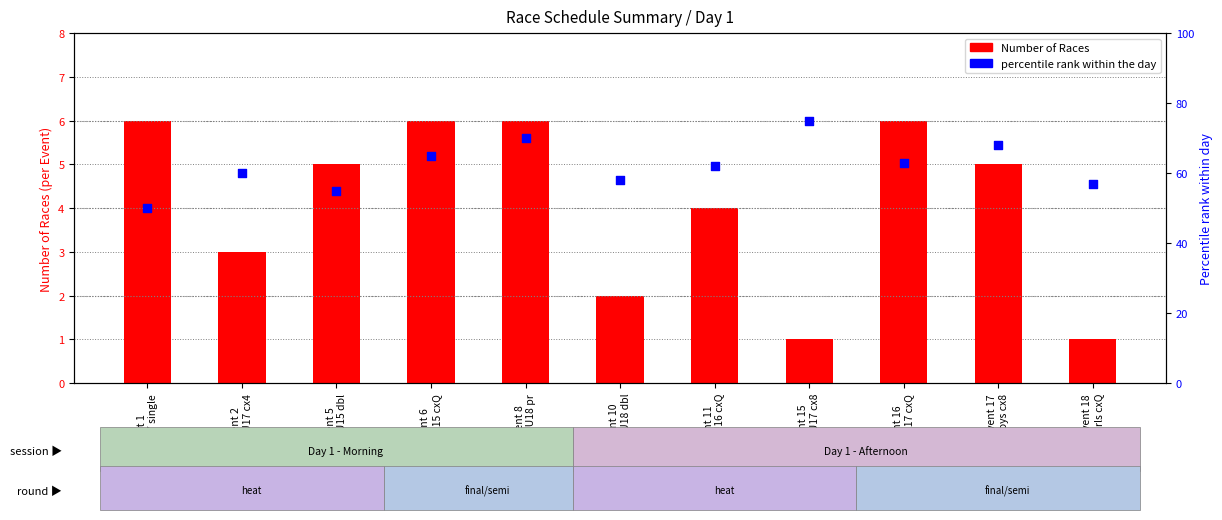

Which series has the largest total across all categories?

percentile rank within the day